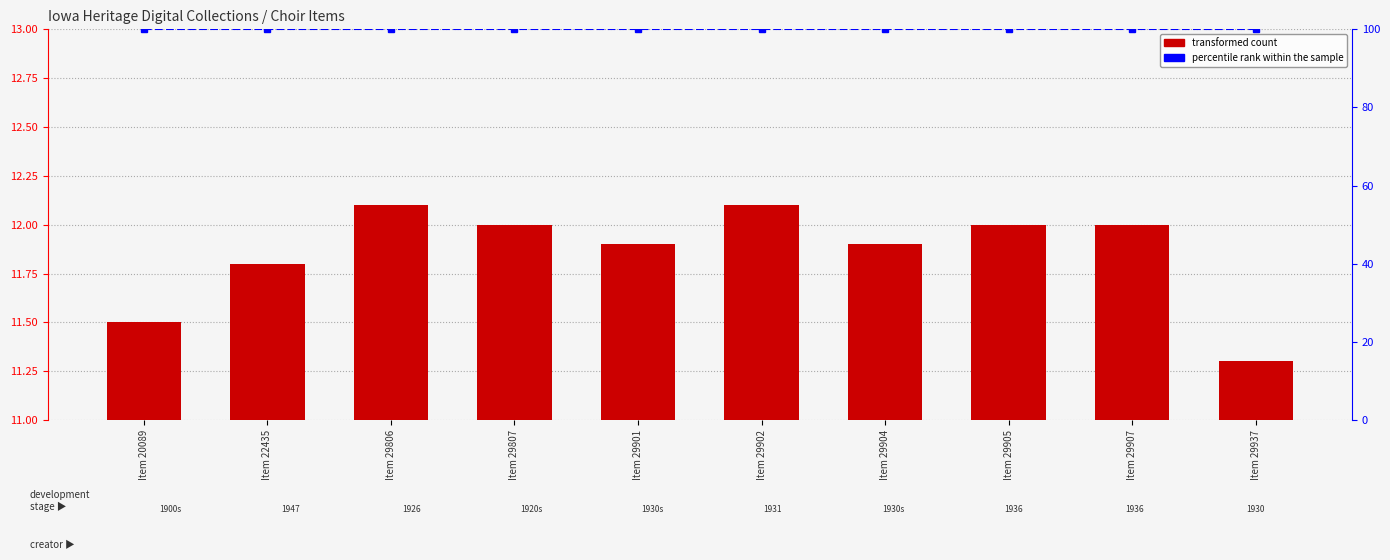

How many groups of bars are there?

10